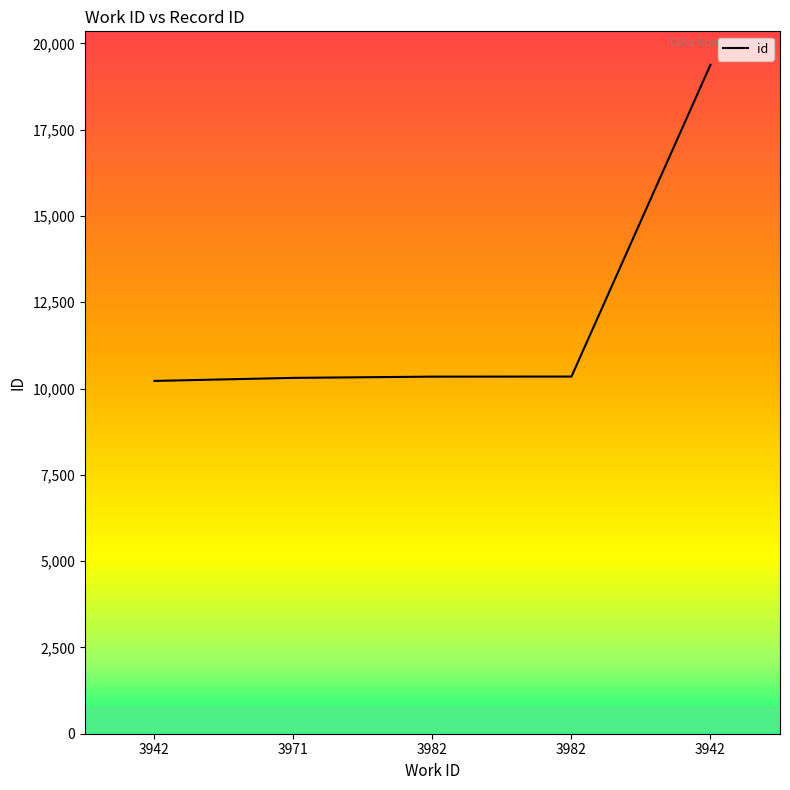

Rank the categories by value from lowest to highest.

3942, 3971, 3982, 3982, 3942